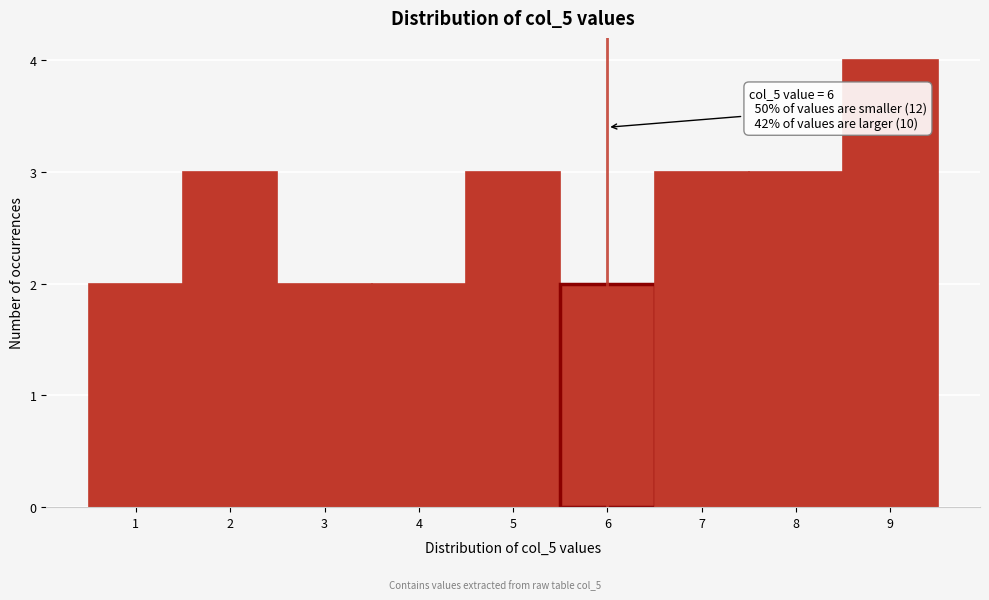

Over which range of the x-axis is the bar tallest?

8.5 to 9.5